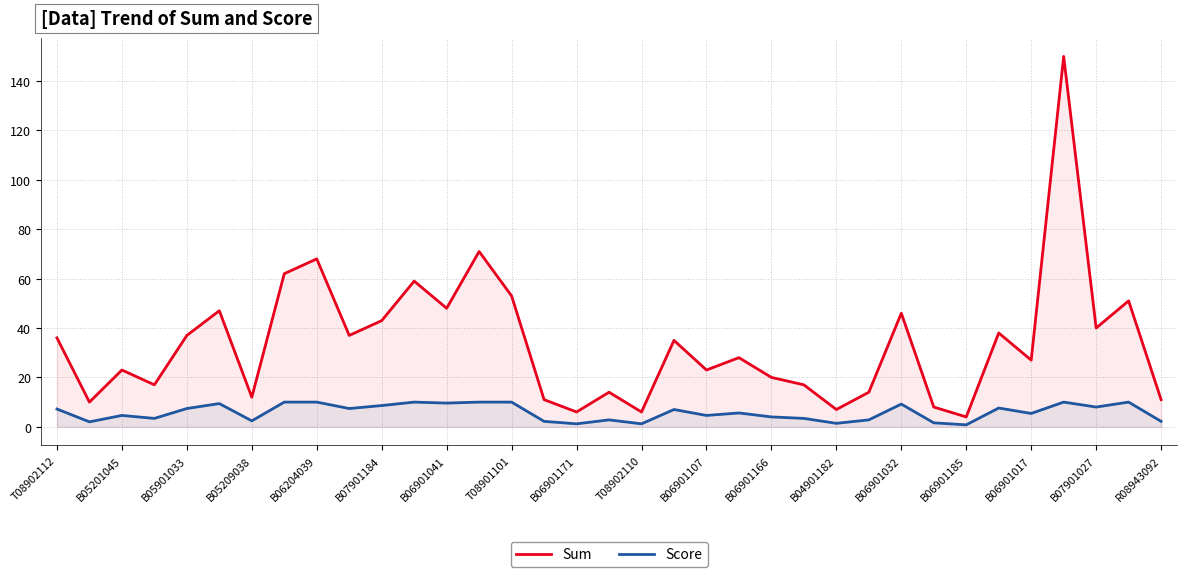

True or false: Sum has more than 0 points higher than both neighbors.

True